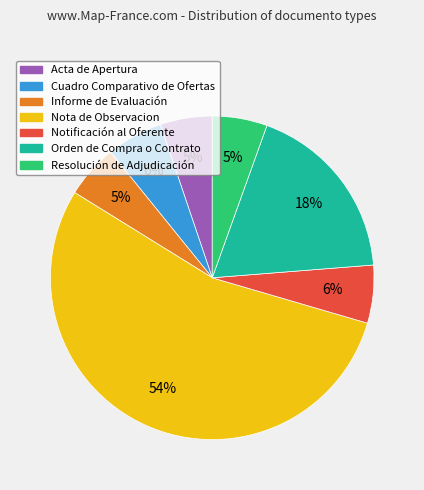

Is there a majority slice in this chart?

Yes